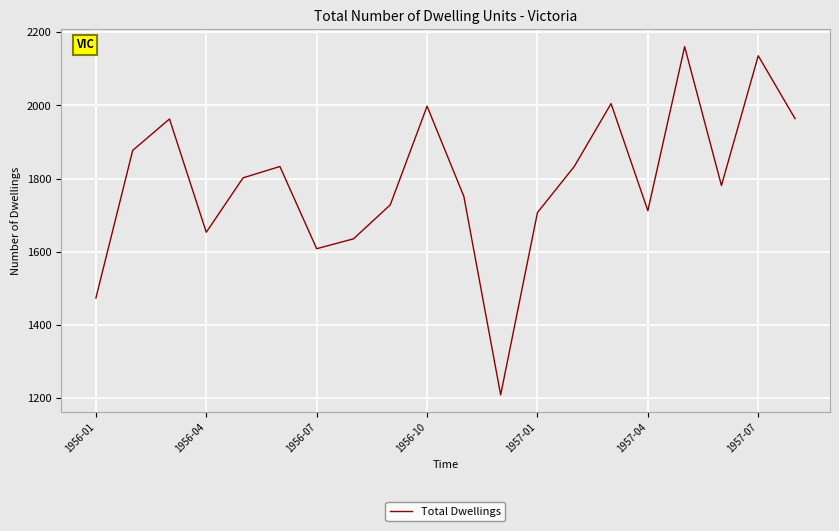

What is the difference between the maximum and minimum values?

953